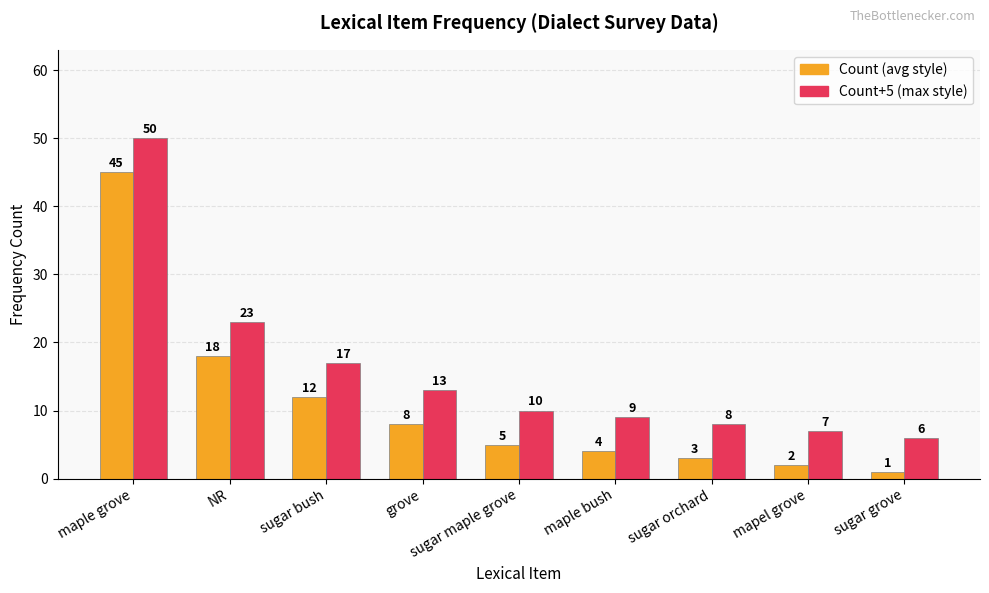

What is the difference between the highest and lowest values at sugar orchard?

5